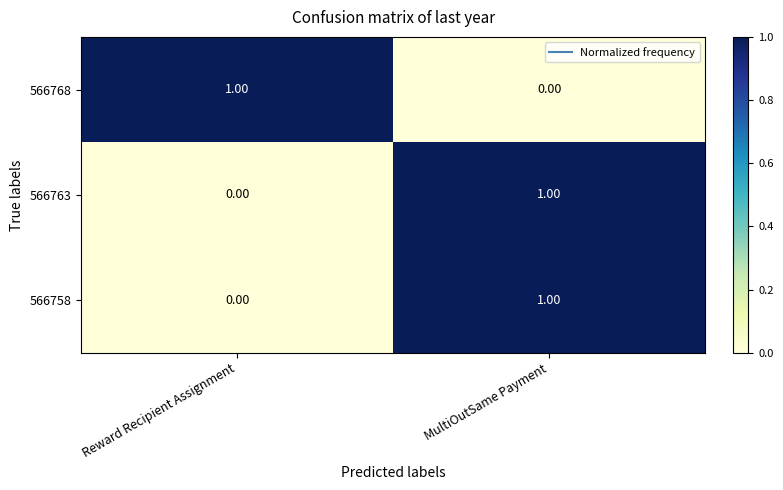

At which label does 566768 reach its minimum?

MultiOutSame Payment